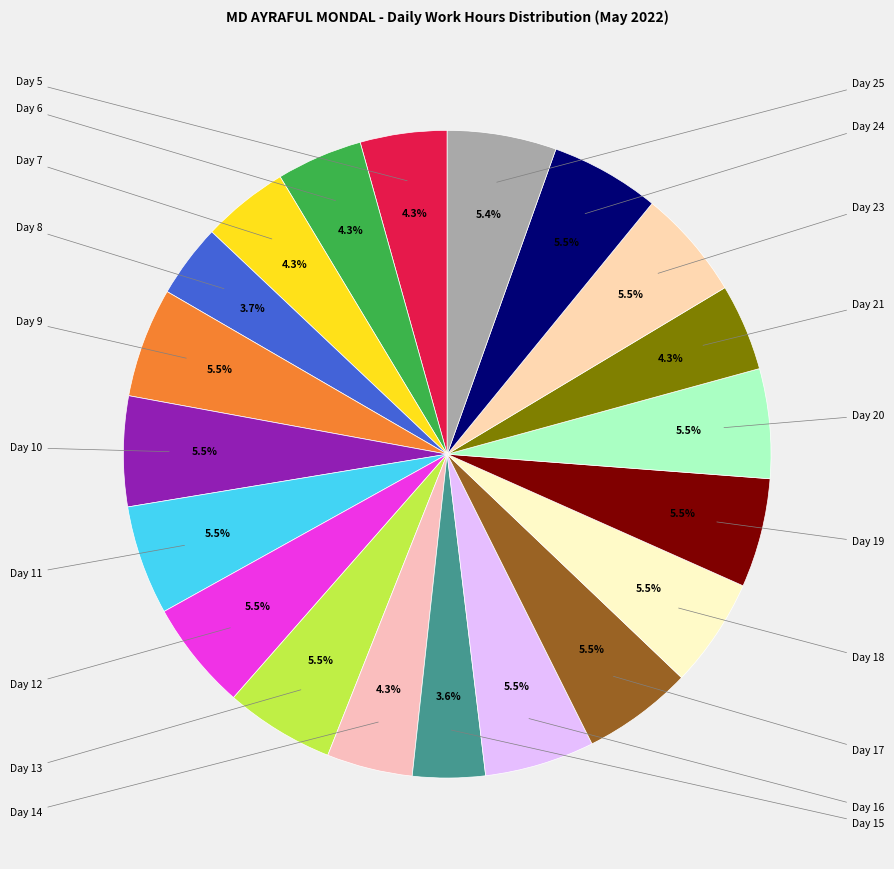

Which category has the biggest portion of the pie?

Day 17